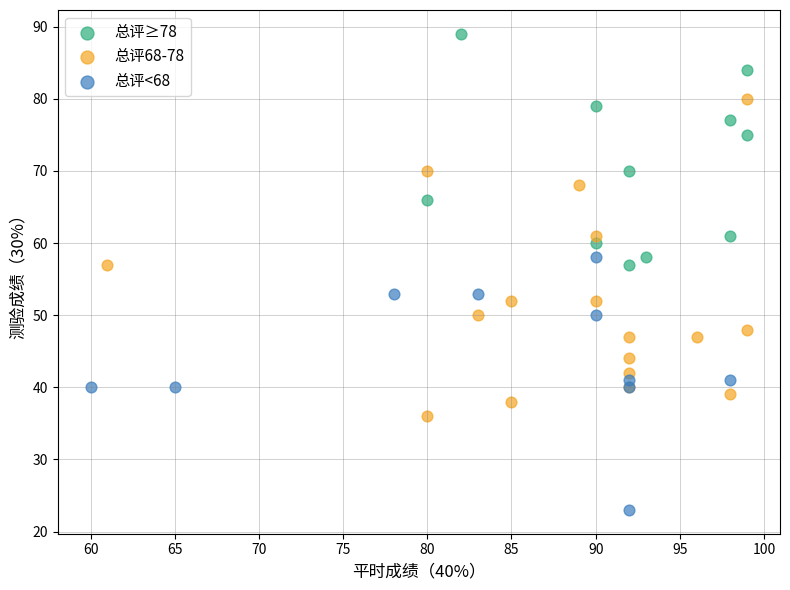

Which series contains the lowest Y value?

总评<68